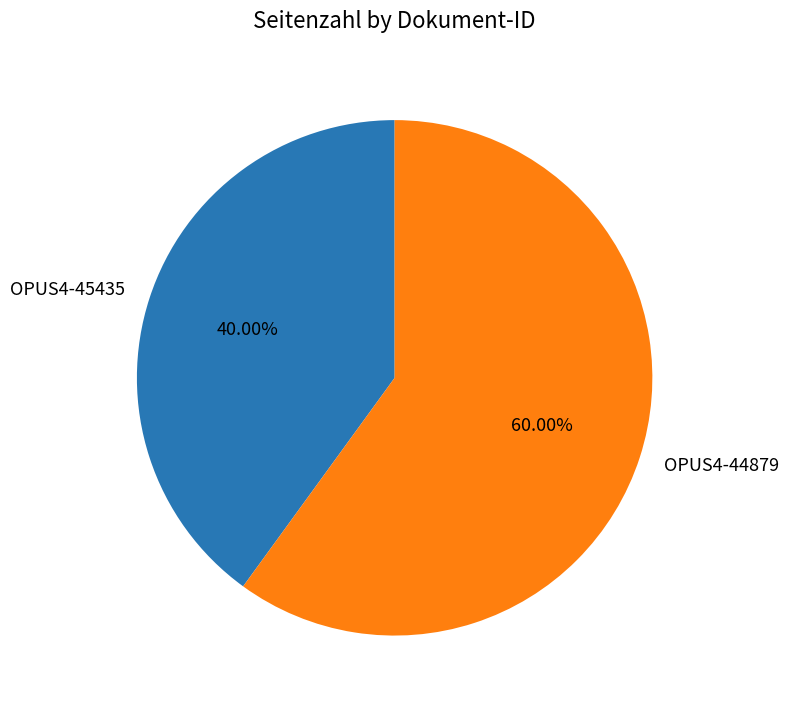

What is the total percentage of OPUS4-44879 and OPUS4-45435?

100.0%